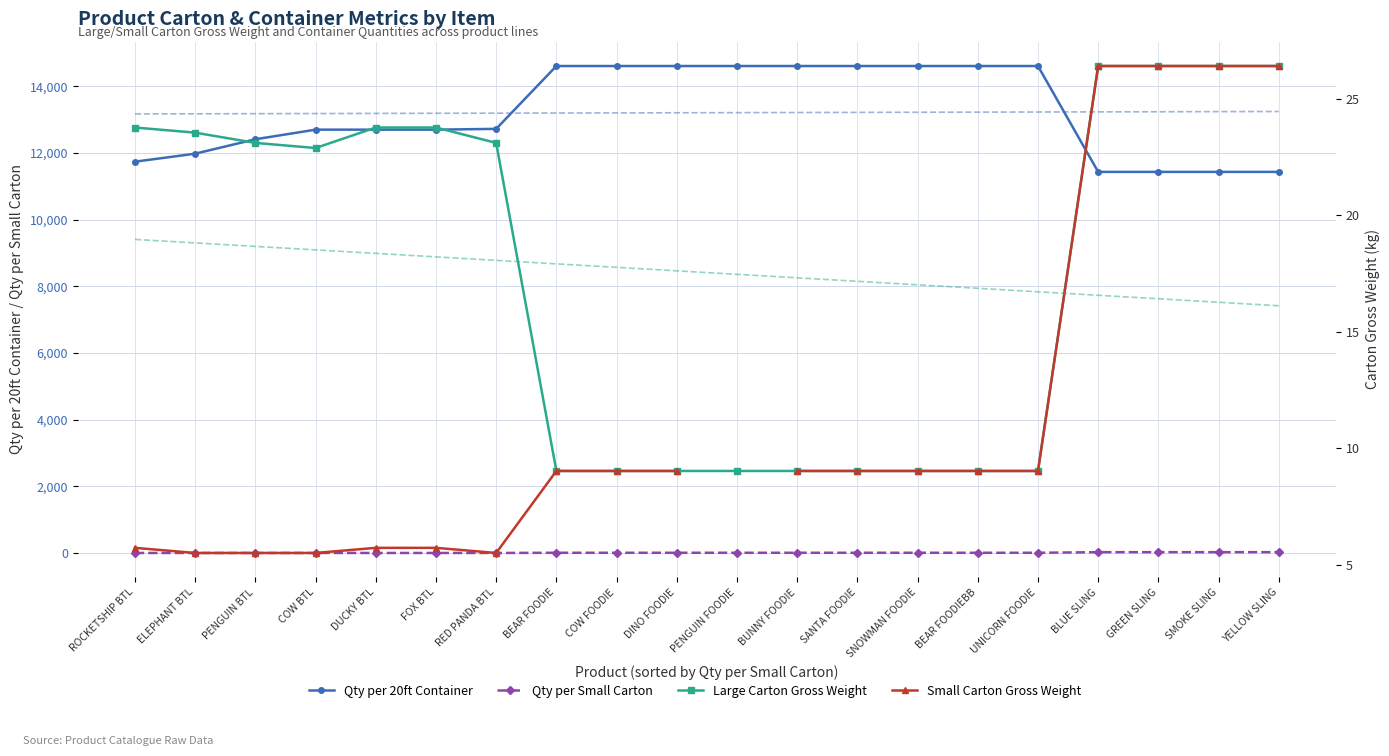

True or false: Small Carton Gross Weight and Qty per 20ft Container intersect in this chart.

False